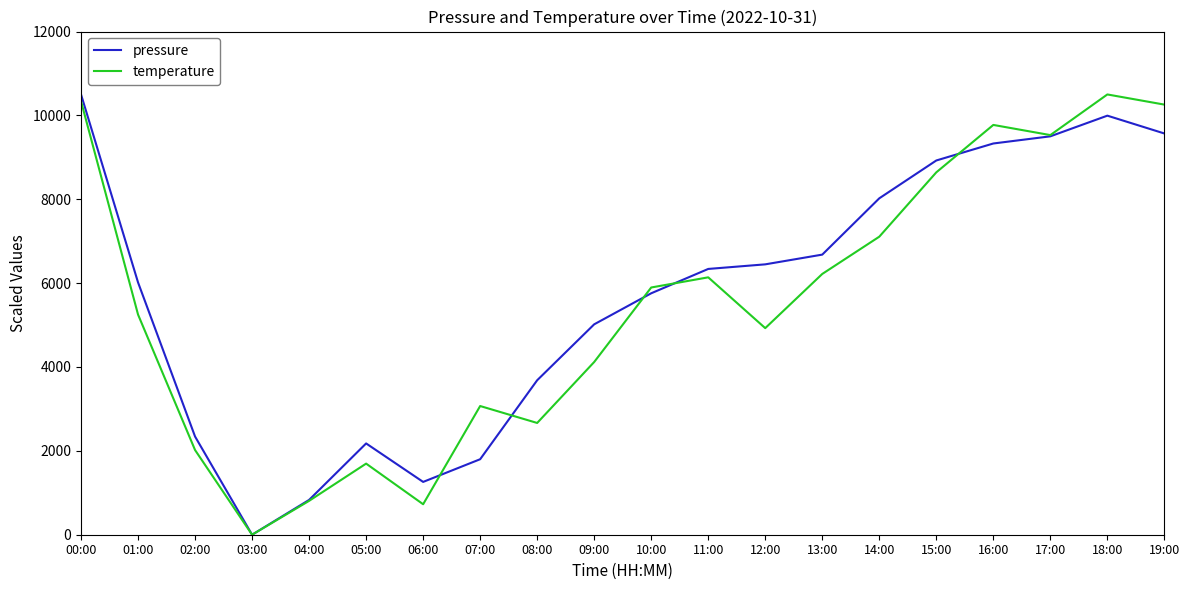

At 00:00, list the series in order from smallest to largest.

temperature, pressure